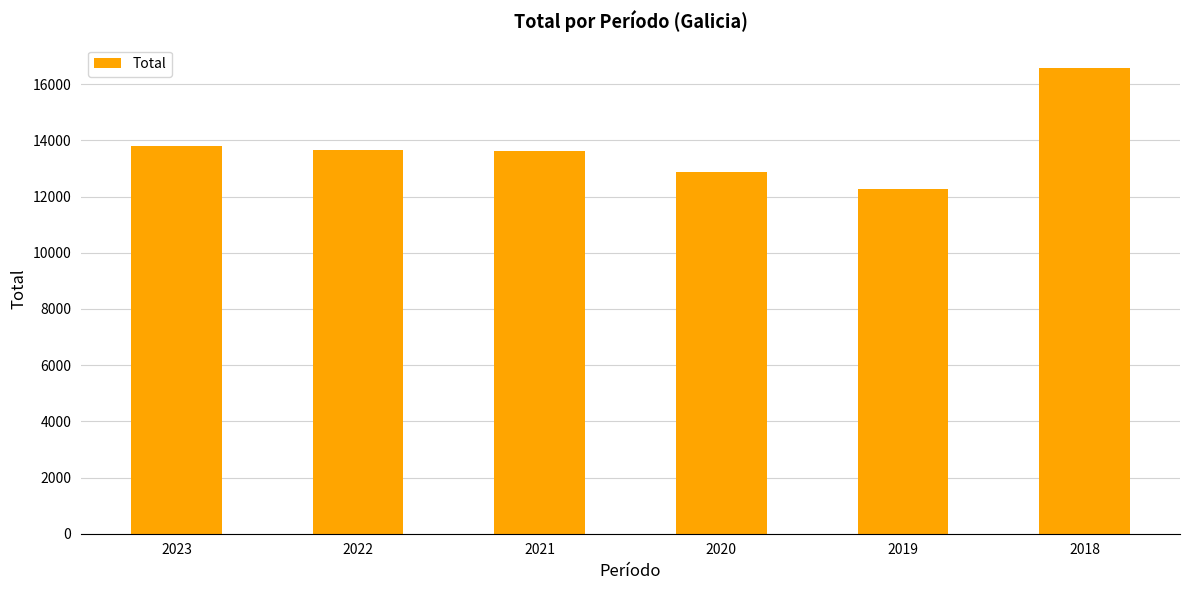

The value at 2022 is 13673. True or false?

True